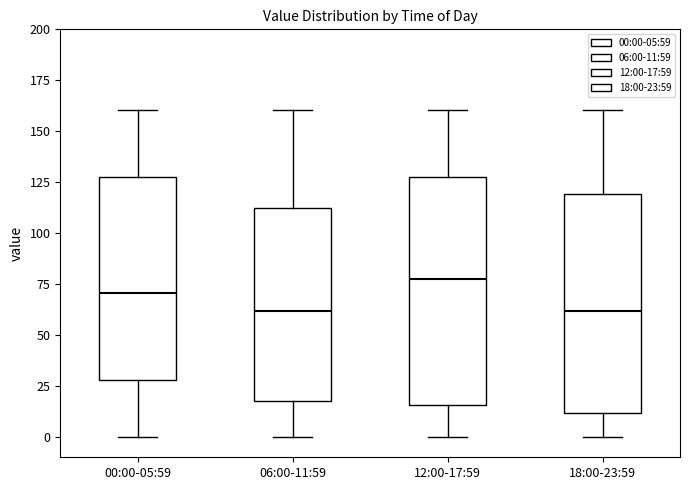

Which box's median line is the highest?

12:00-17:59